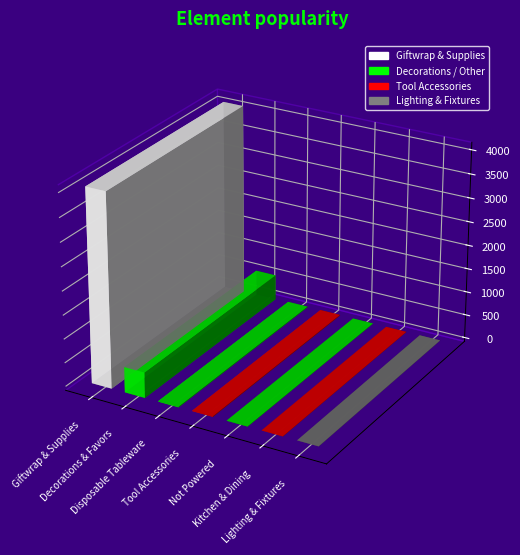

List the labels in order of value, smallest first.

Lighting & Fixtures, Kitchen & Dining, Not Powered, Tool Accessories, Disposable Tableware, Decorations & Favors, Giftwrap & Supplies